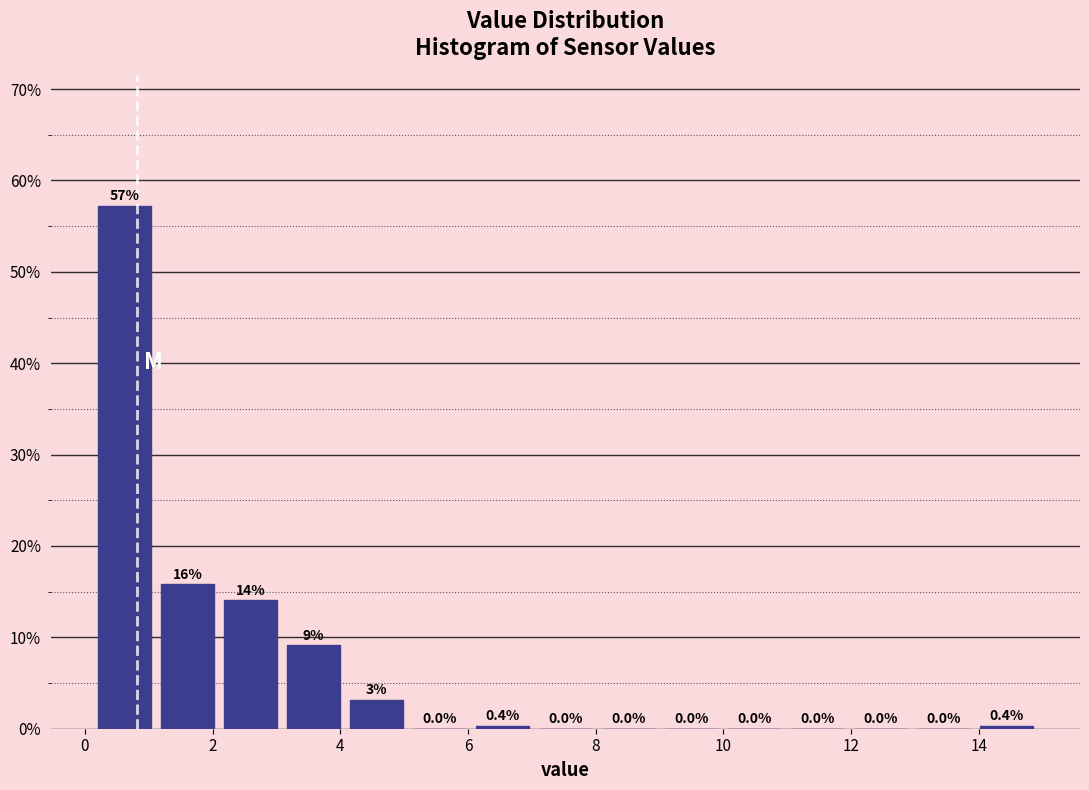

Over which range of the x-axis is the bar tallest?

0.2 to 1.2